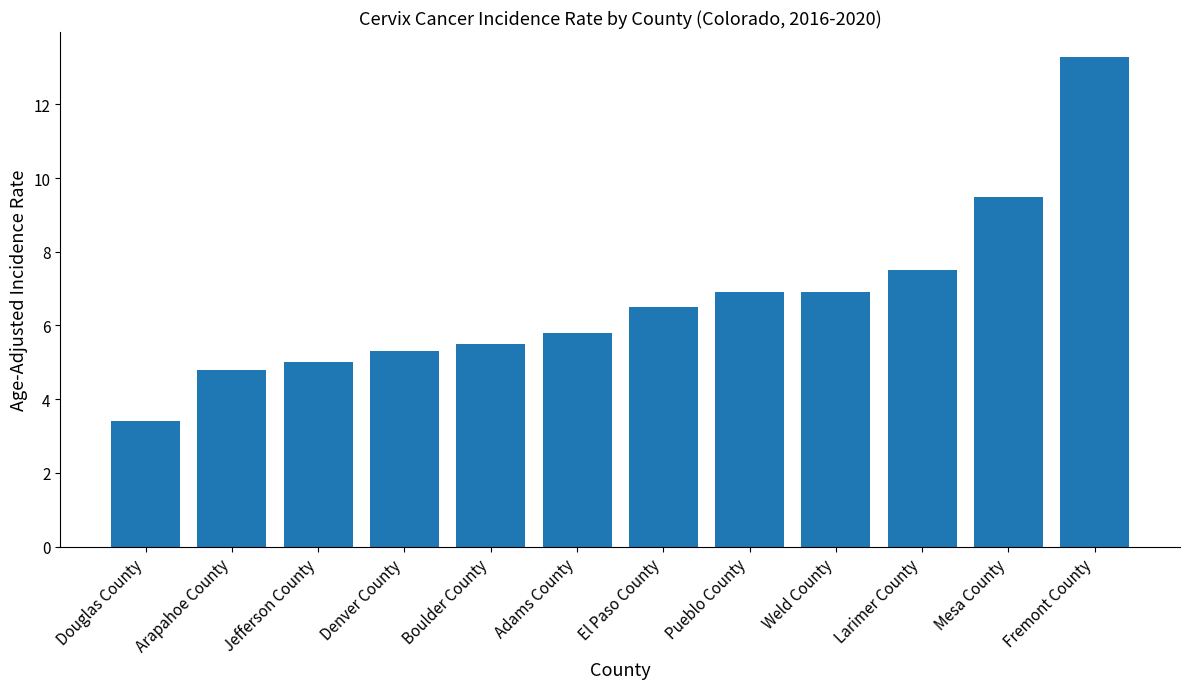

How many values are below 6?

6